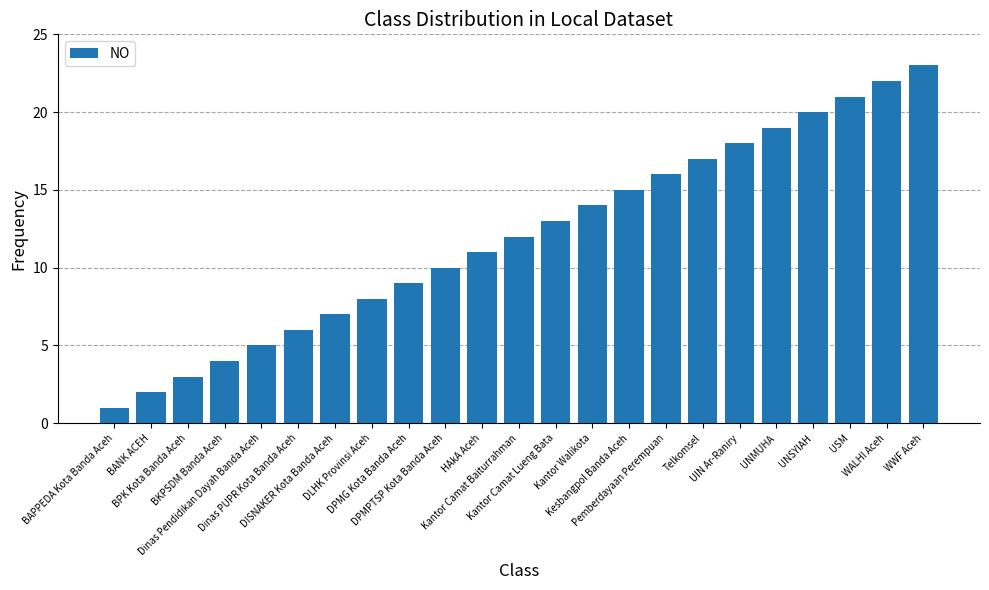

How many bars are there in total?

23